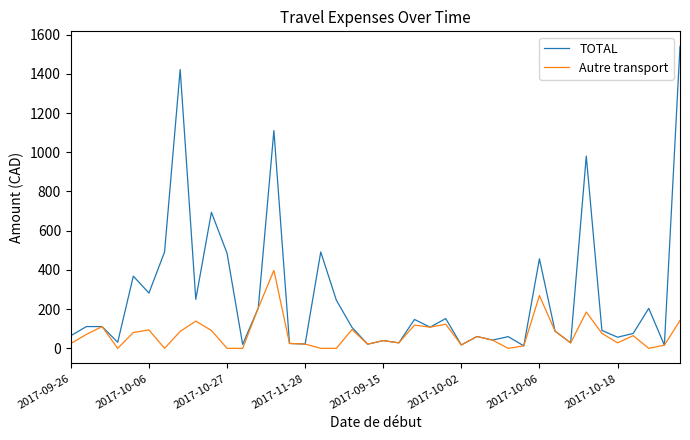

Rank the series by their average value, from highest to lowest.

TOTAL, Autre transport